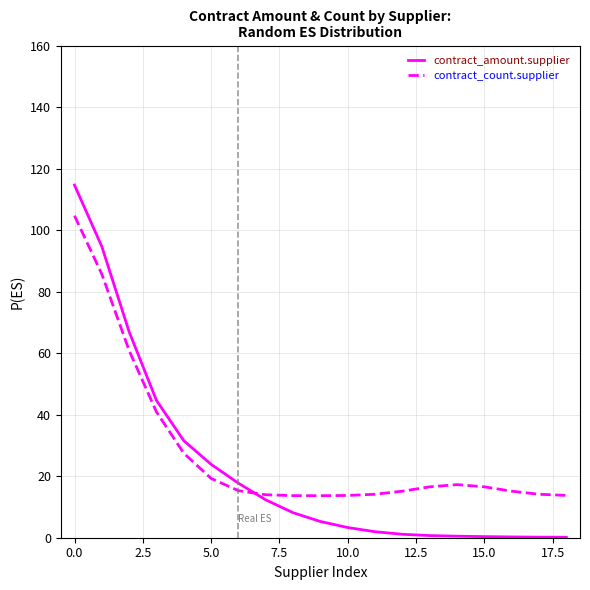

Which series has the largest range (max minus min)?

contract_amount.supplier